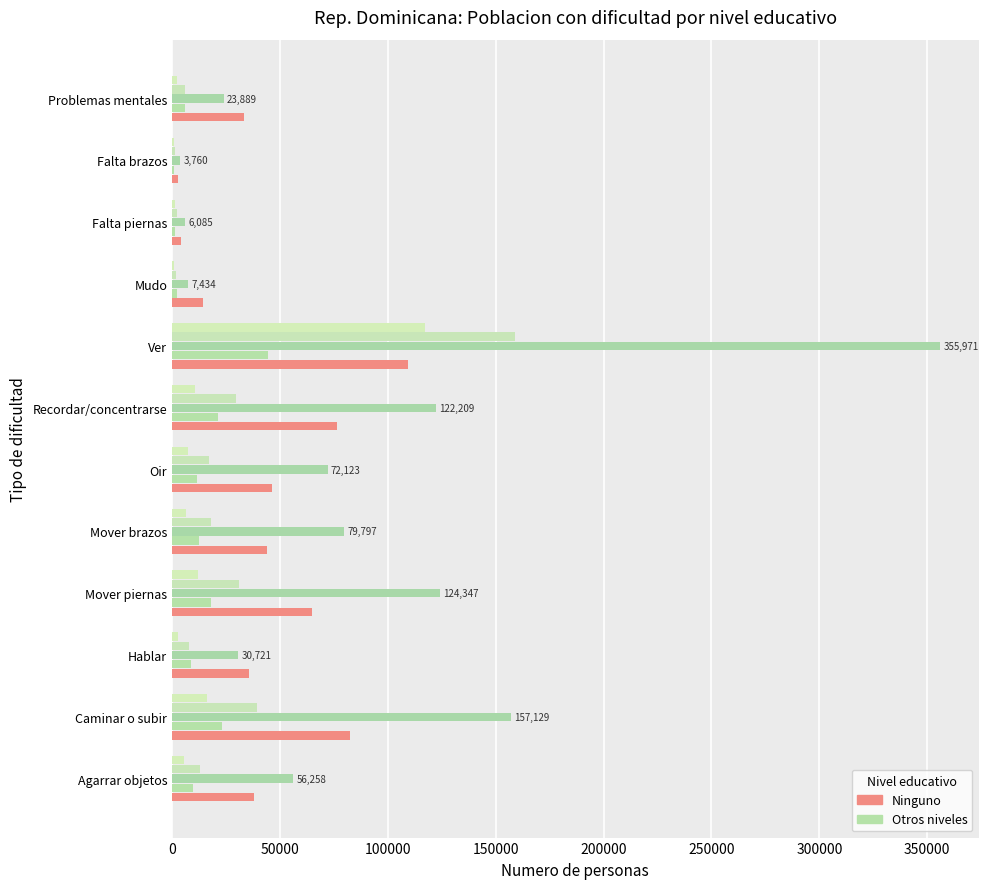

Count the number of categories in the chart.

12